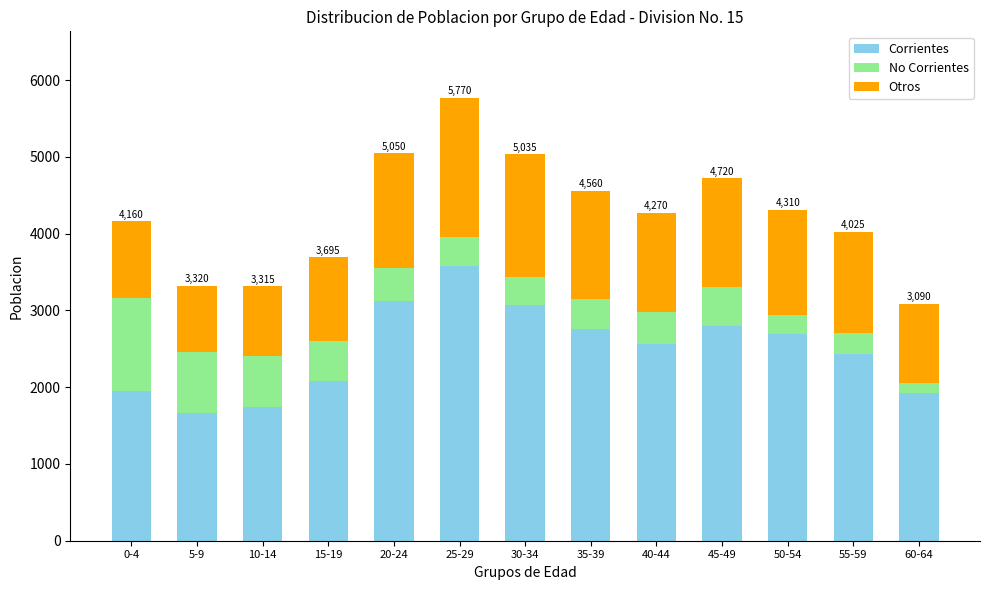

What is the total value across all series at 30-34?

5035